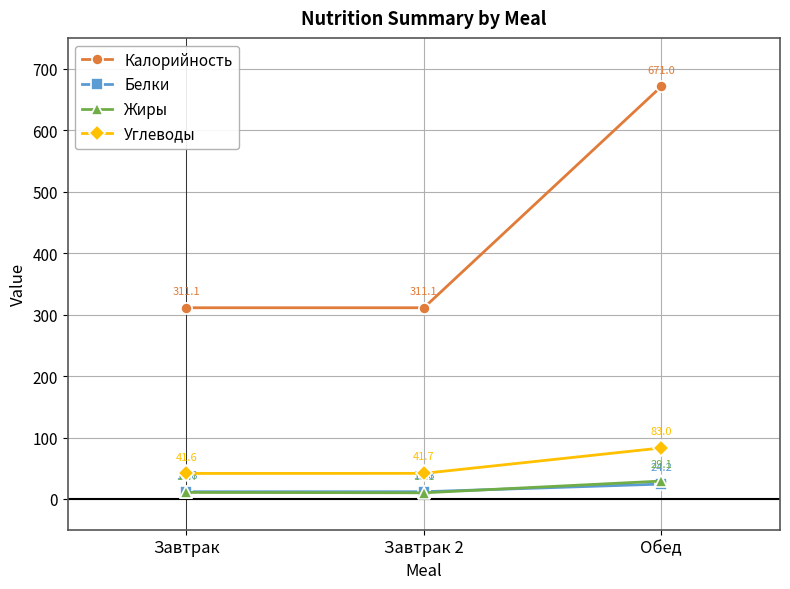

What is the minimum value shown in the chart?

10.1